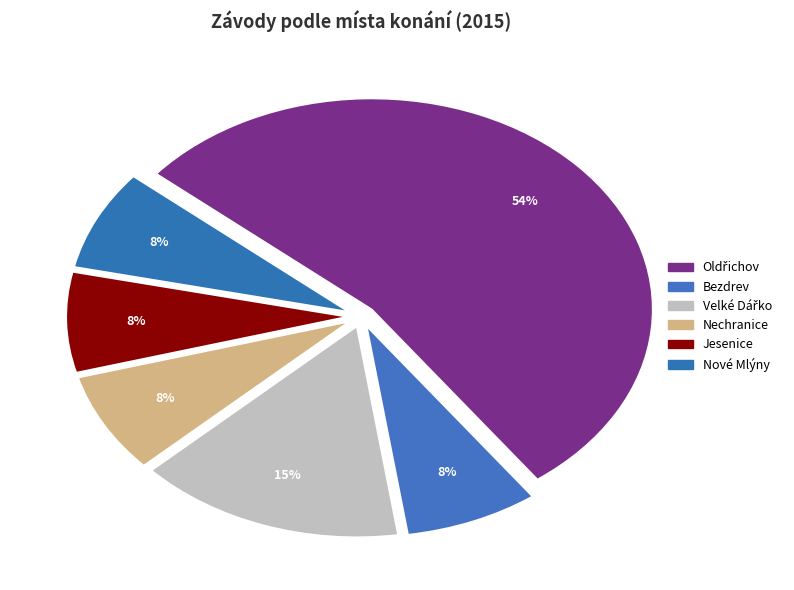

How many slices are in this pie chart?

6